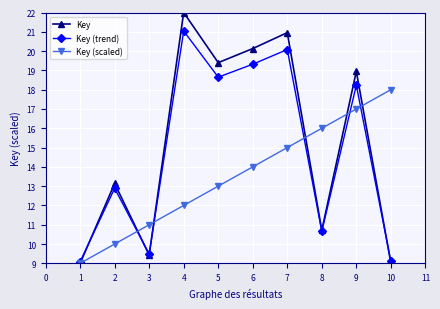

What is the minimum value shown in the chart?

9.0